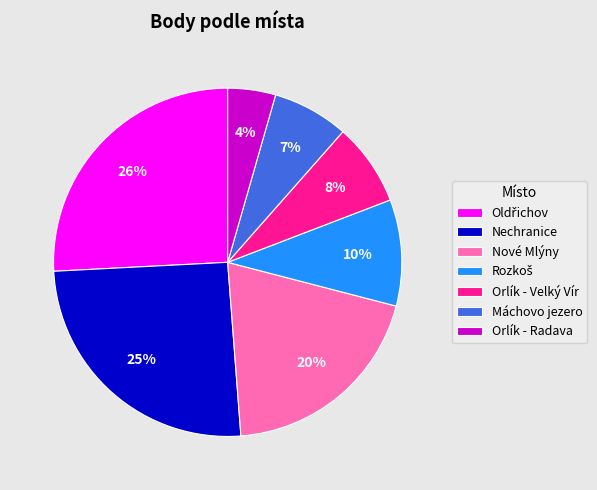

Which slice is the smallest?

Orlík - Radava